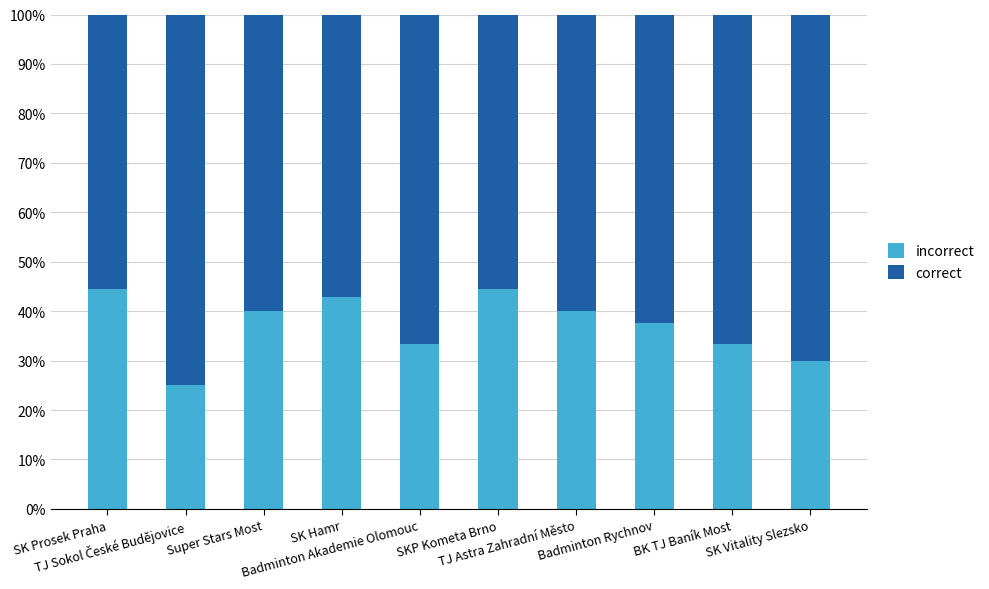

What is the difference between the maximum and minimum values in the correct series?

19.4